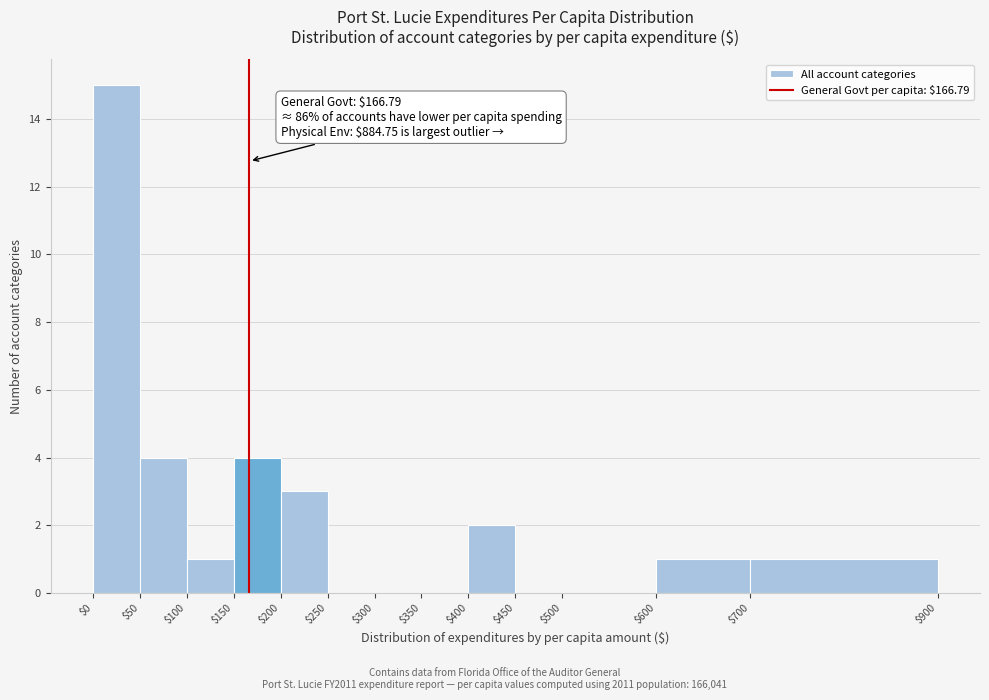

Which range on the x-axis has the tallest bar?

$0 to $50